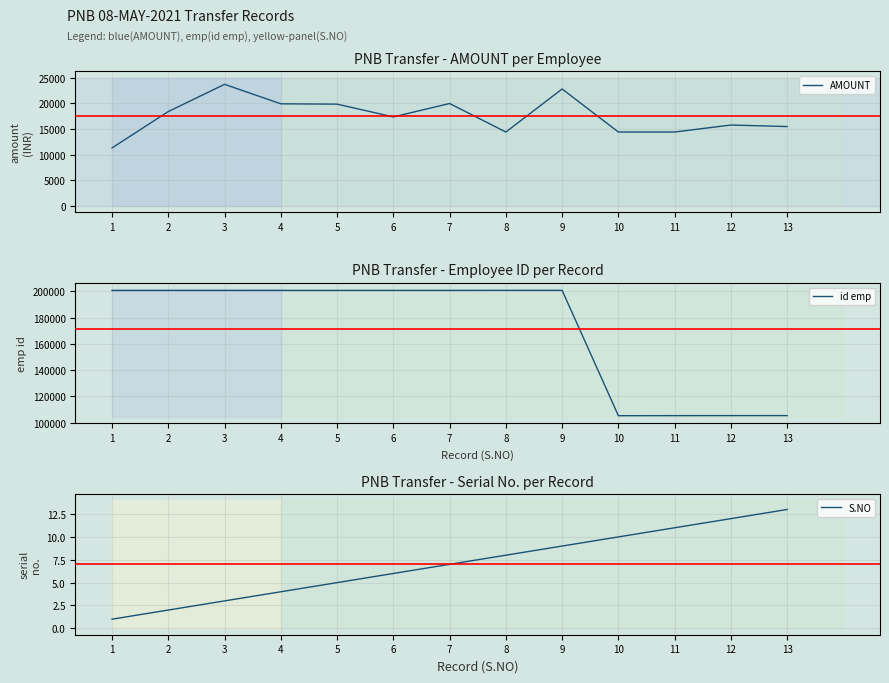

Read the id emp value at 2.

200673